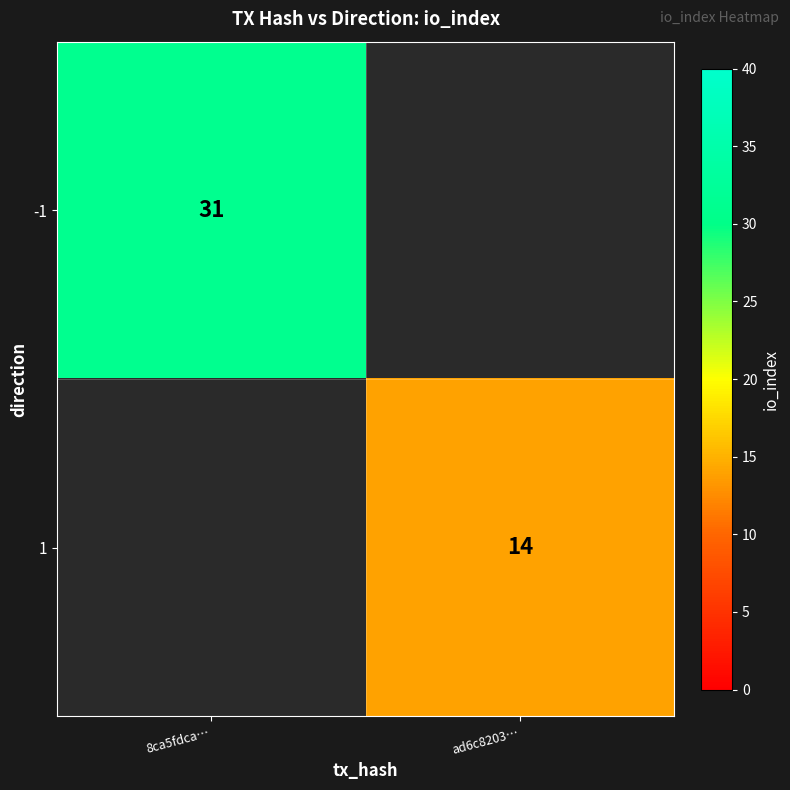

The 1 series shows 14 at ad6c8203…. True or false?

True